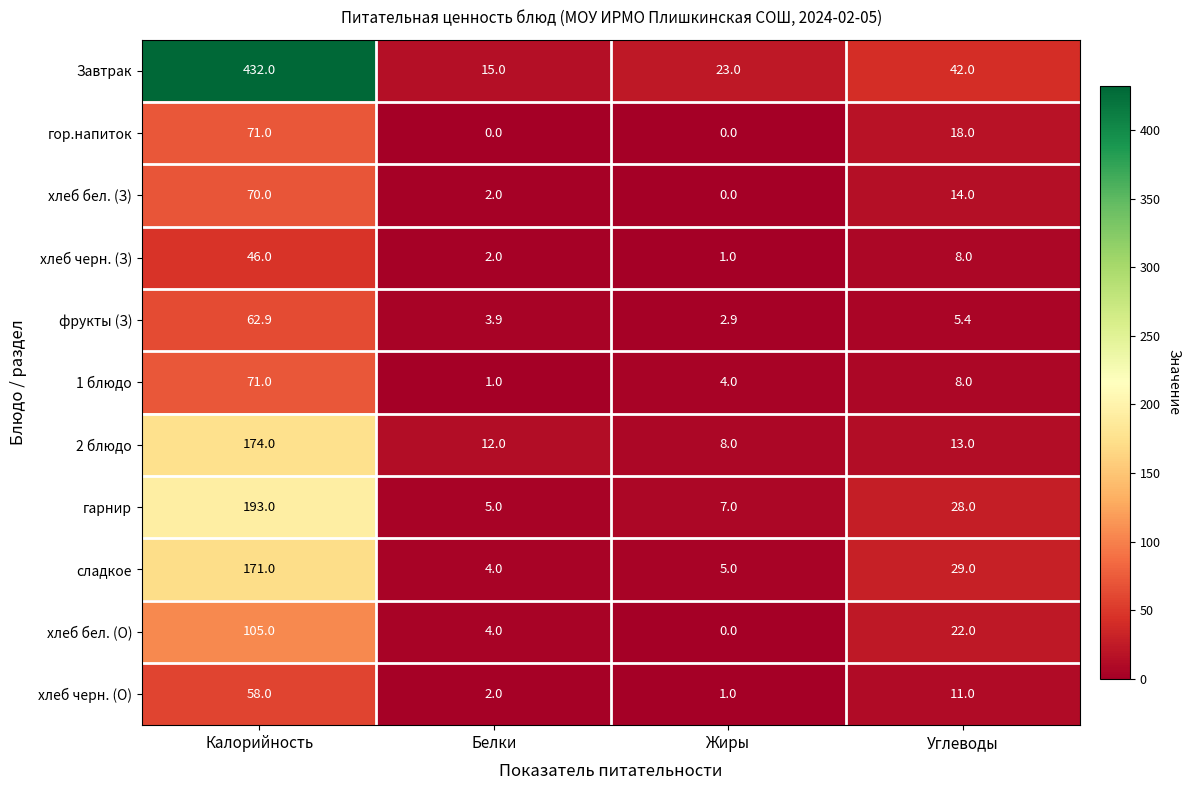

What is the spread (max minus min) of values at Белки?

15.0